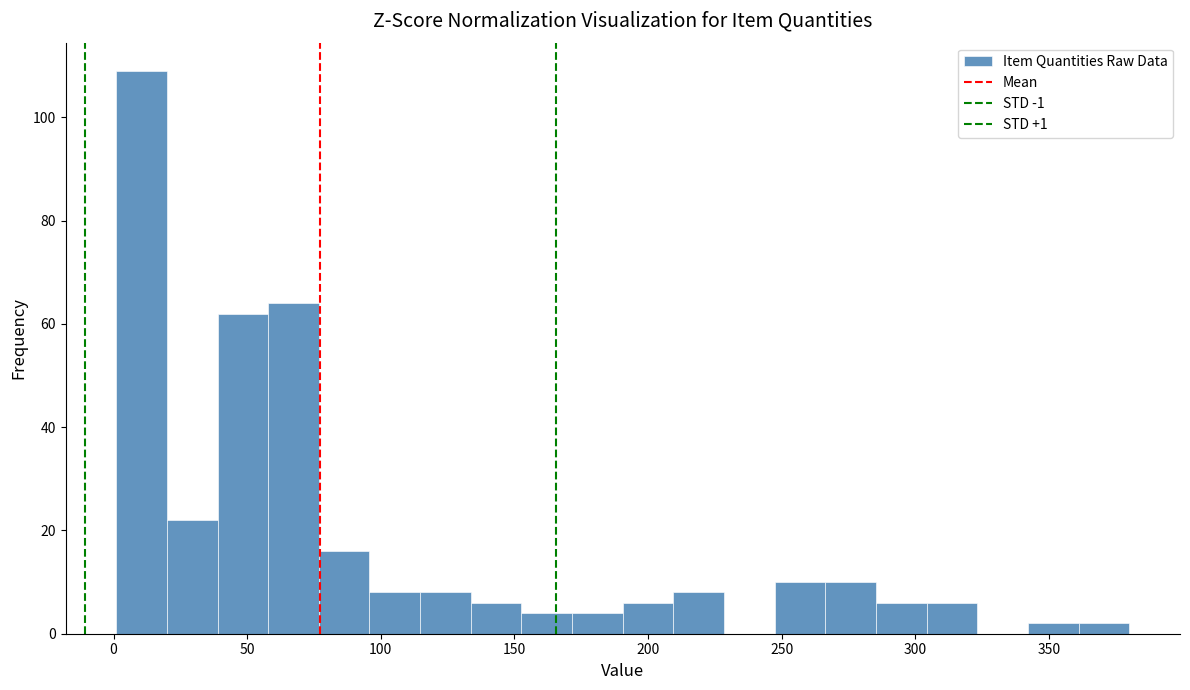

Around what value on the x-axis is the tallest bar? Give the approximate position of its centre, as read against the axis.

10